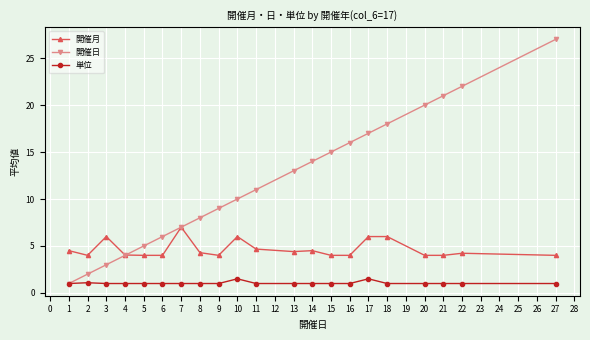

True or false: 開催日 has more than 0 points higher than both neighbors.

False